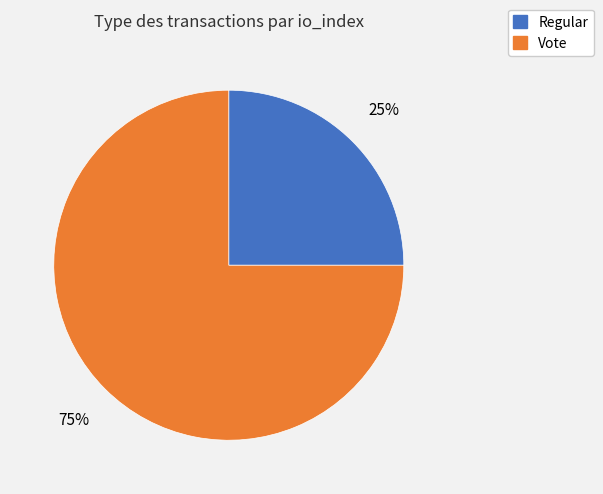

True or false: Regular accounts for 25% of the total.

True